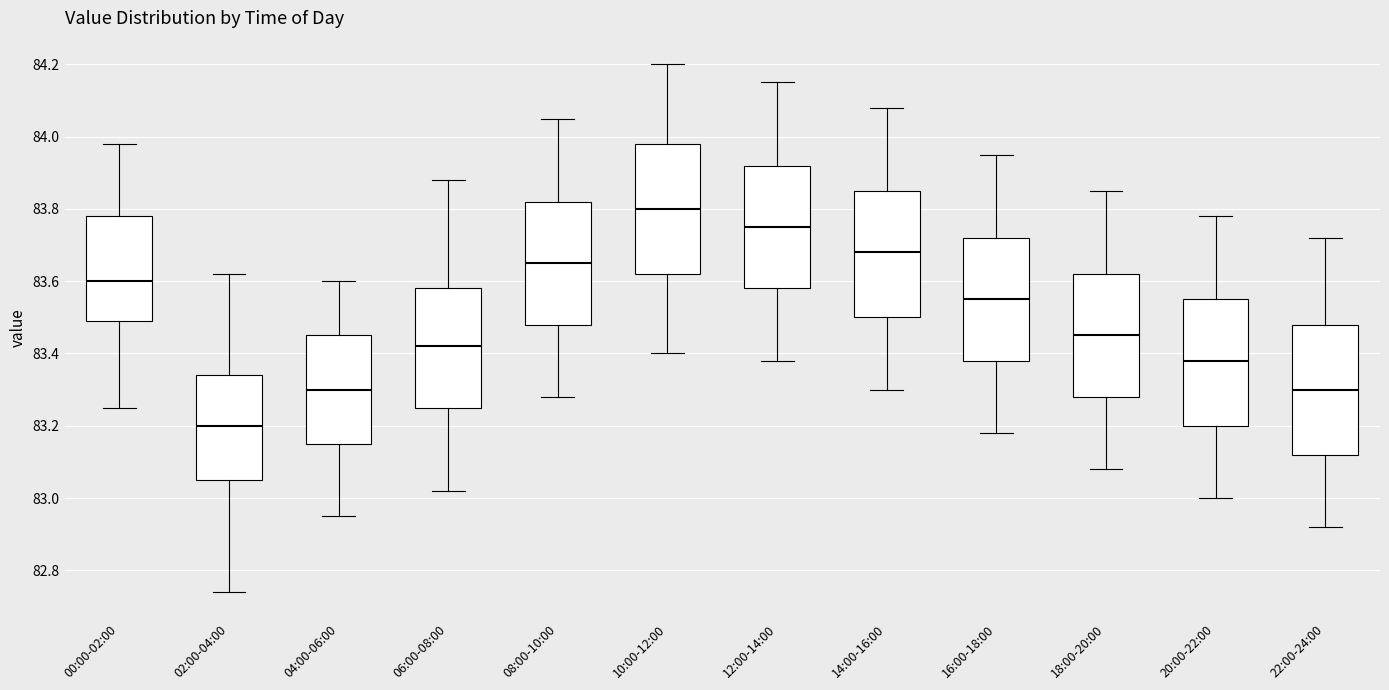

Which box has the highest median line?

10:00-12:00